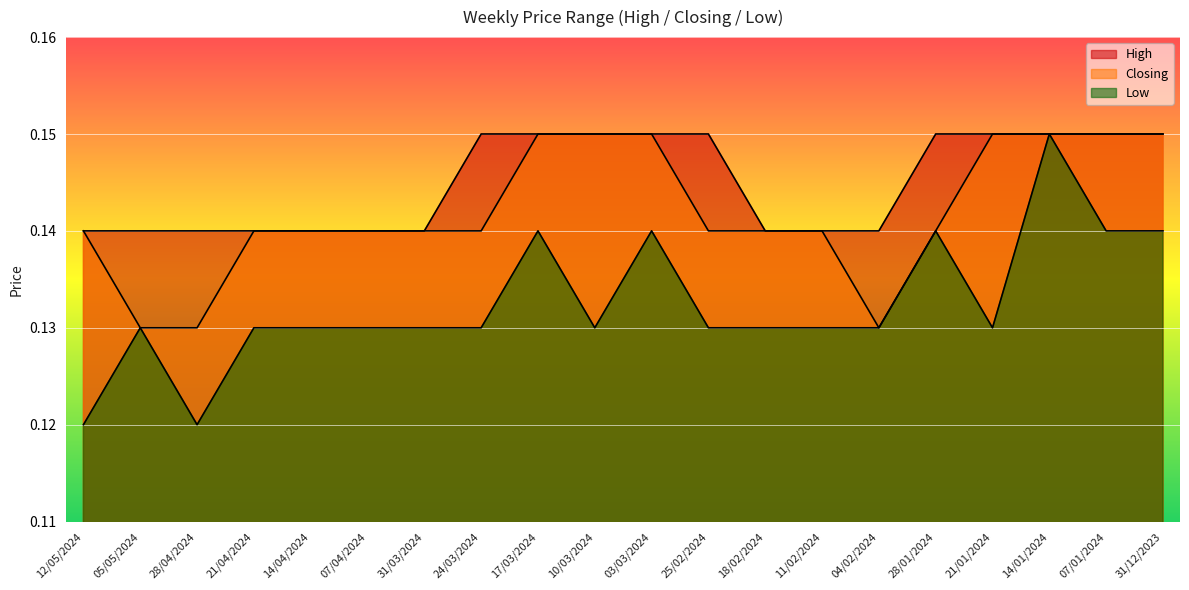

What is the label of the 20th point from the right?

12/05/2024